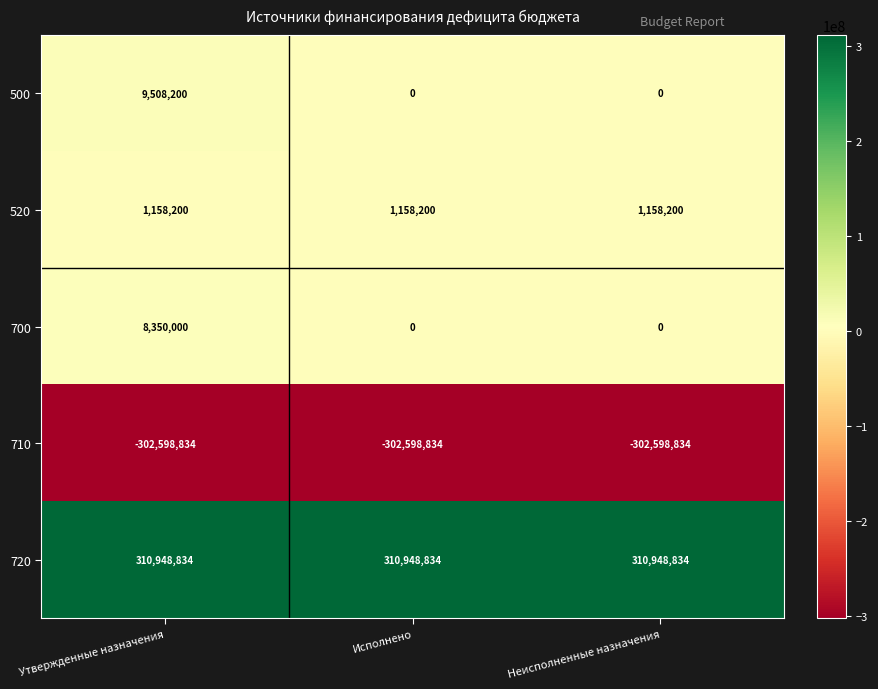

List the series in order of their peak value, lowest first.

710, 520, 700, 500, 720